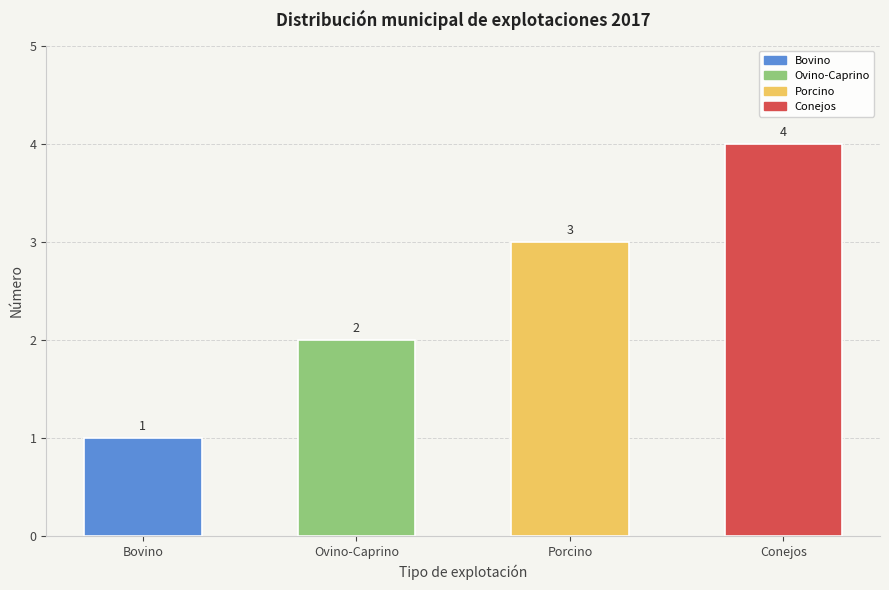

What is the value of the 4th bar from the left?

4